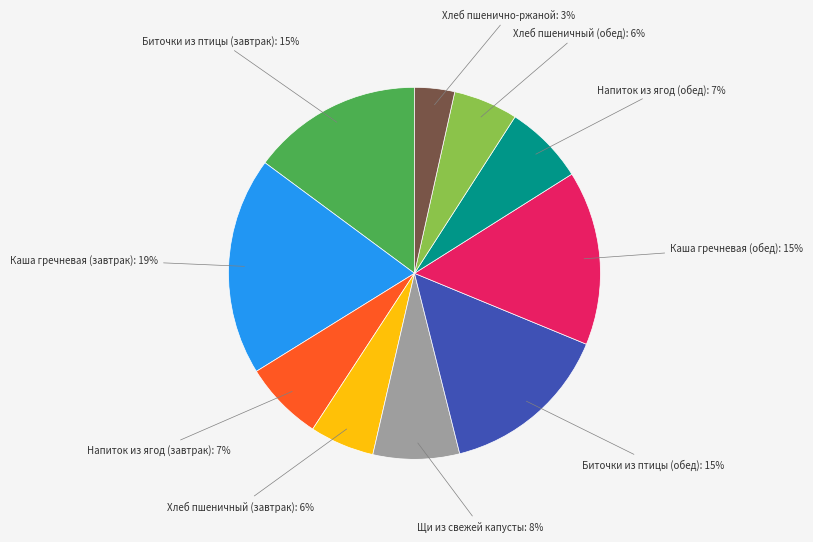

Is there a majority slice in this chart?

No